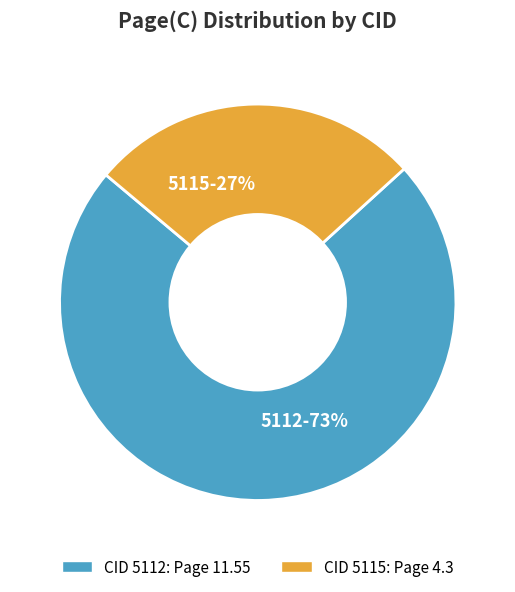

What percentage is the 5115 slice, to the nearest percent?

27%